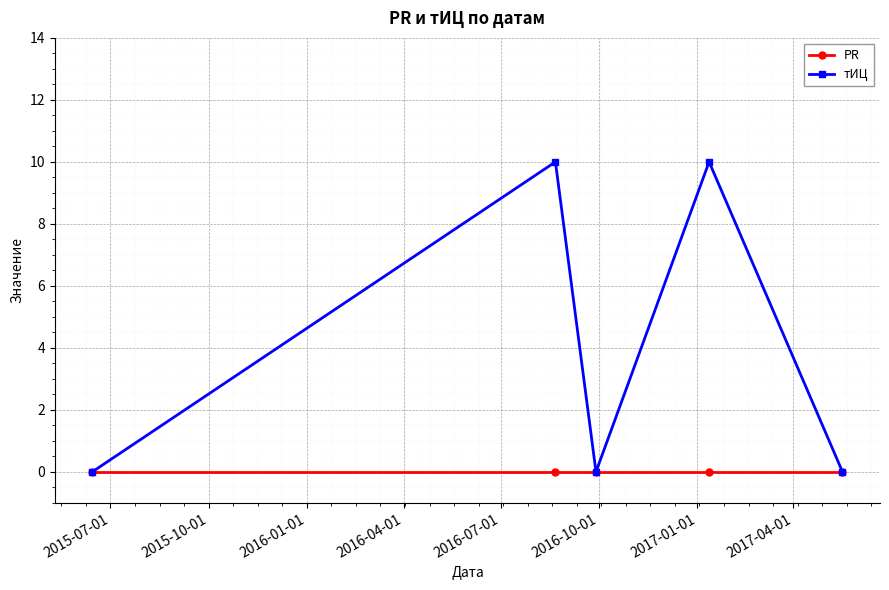

True or false: PR has more than 2 interior local peaks.

False